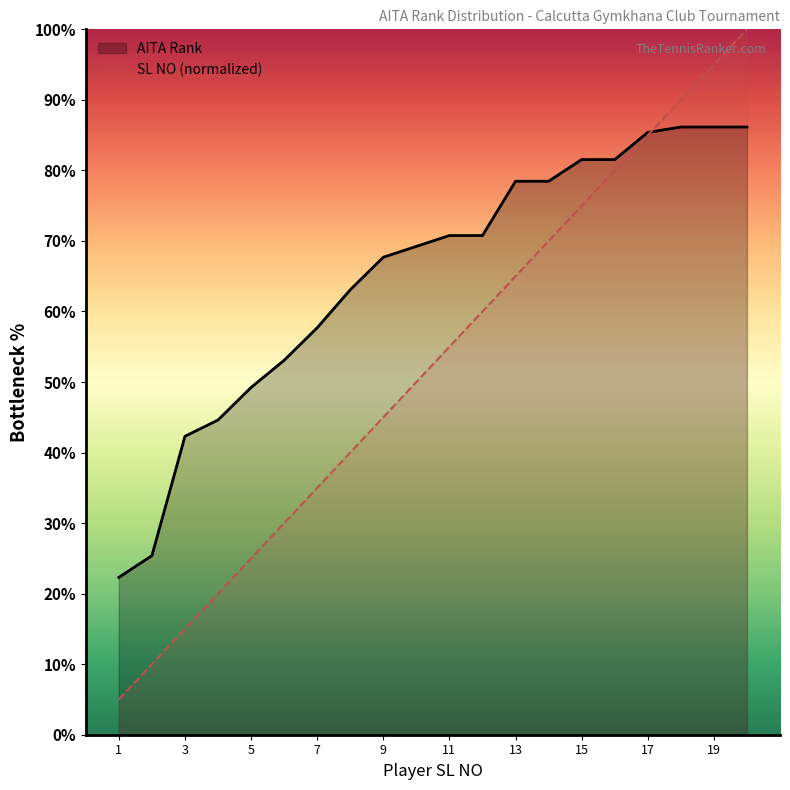

Which series has the widest spread of values?

SL NO (normalized)